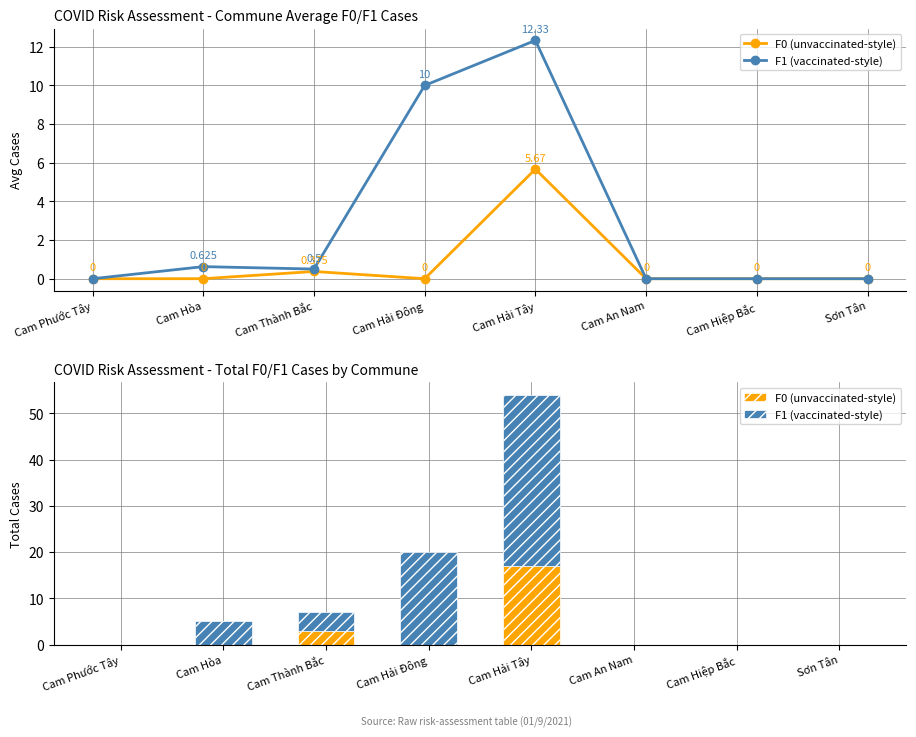

What is the sum of all F1 (vaccinated-style) values?

66